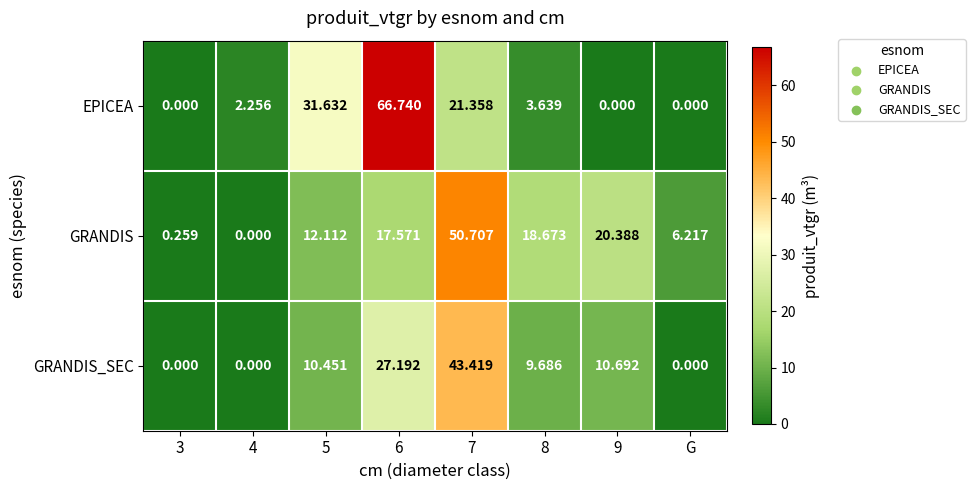

Is the value of EPICEA at 7 greater than the value of GRANDIS_SEC at 5?

Yes